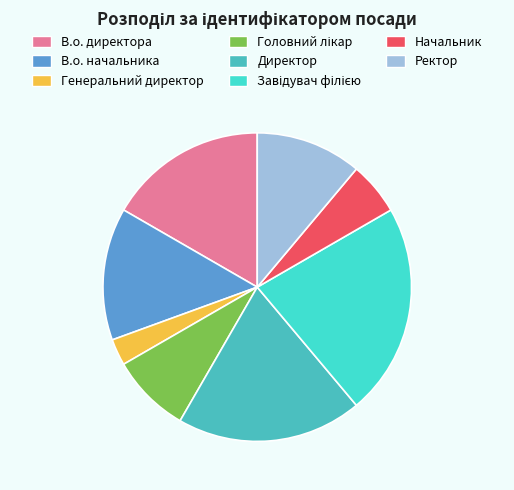

What is the smallest slice in the pie chart?

Генеральний директор